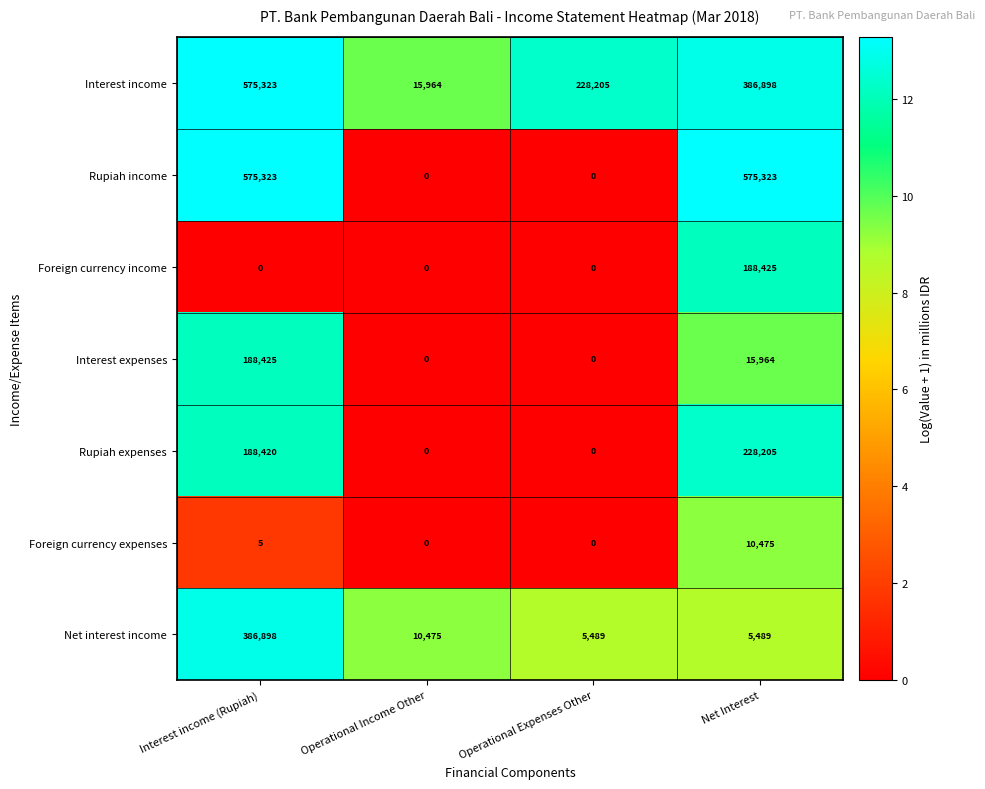

The value of Interest expenses at Operational Expenses Other is -111909. True or false?

False